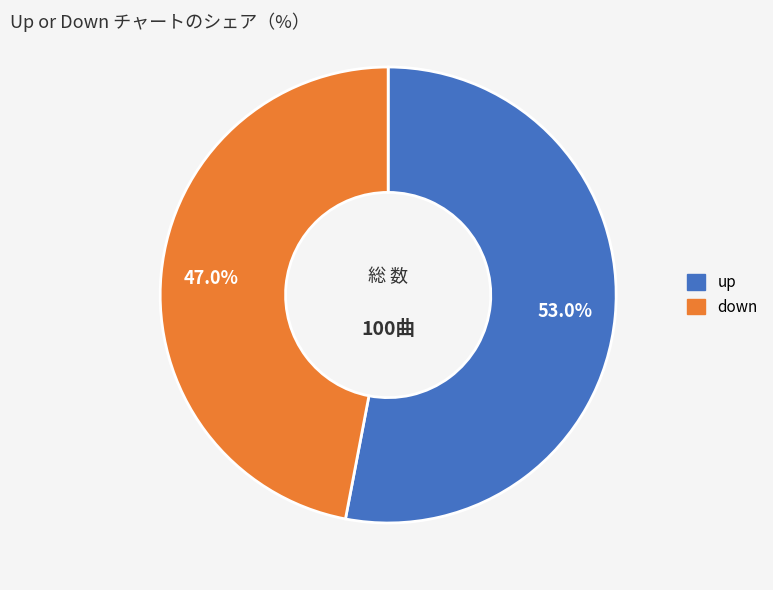

To the nearest percent, what is the combined percentage of up and down?

100%